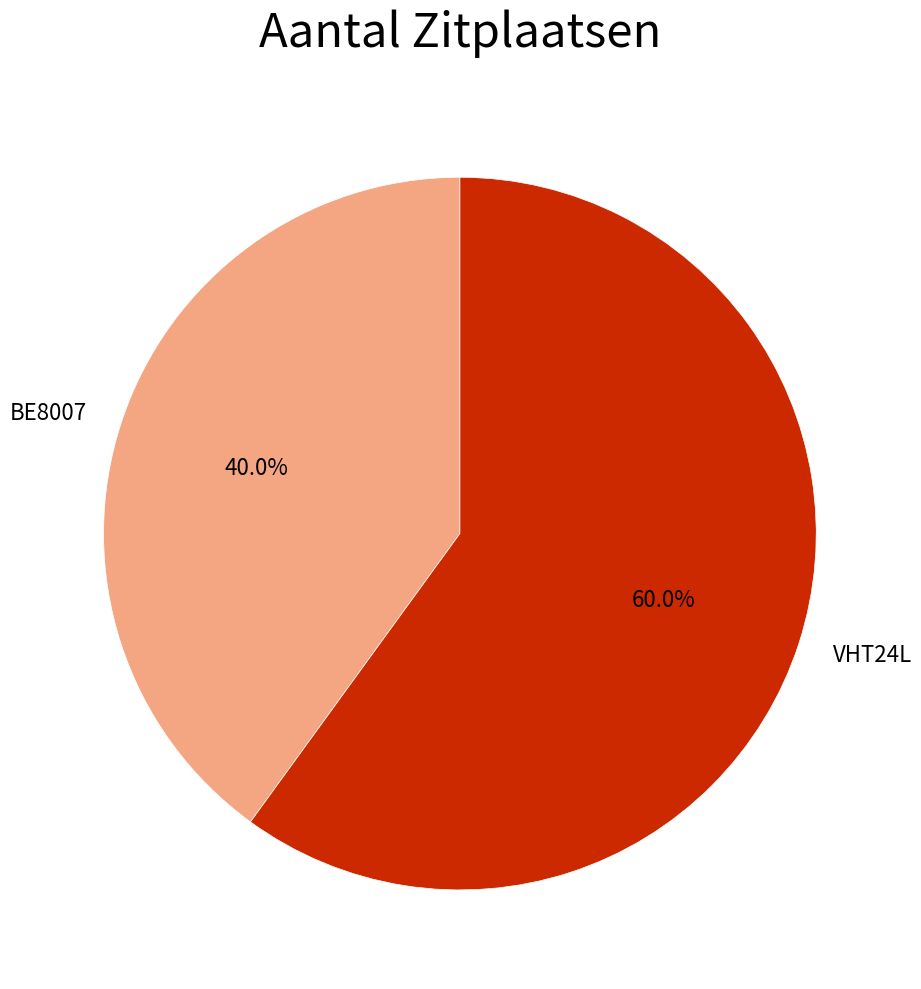

What is the total percentage of BE8007 and VHT24L?

100.0%